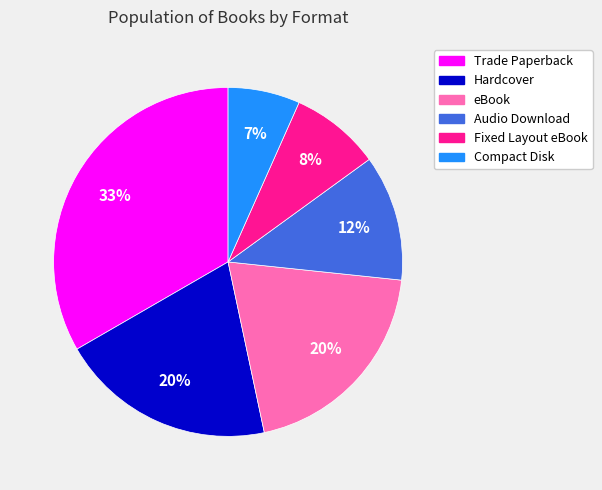

Between Compact Disk and Trade Paperback, which is larger?

Trade Paperback